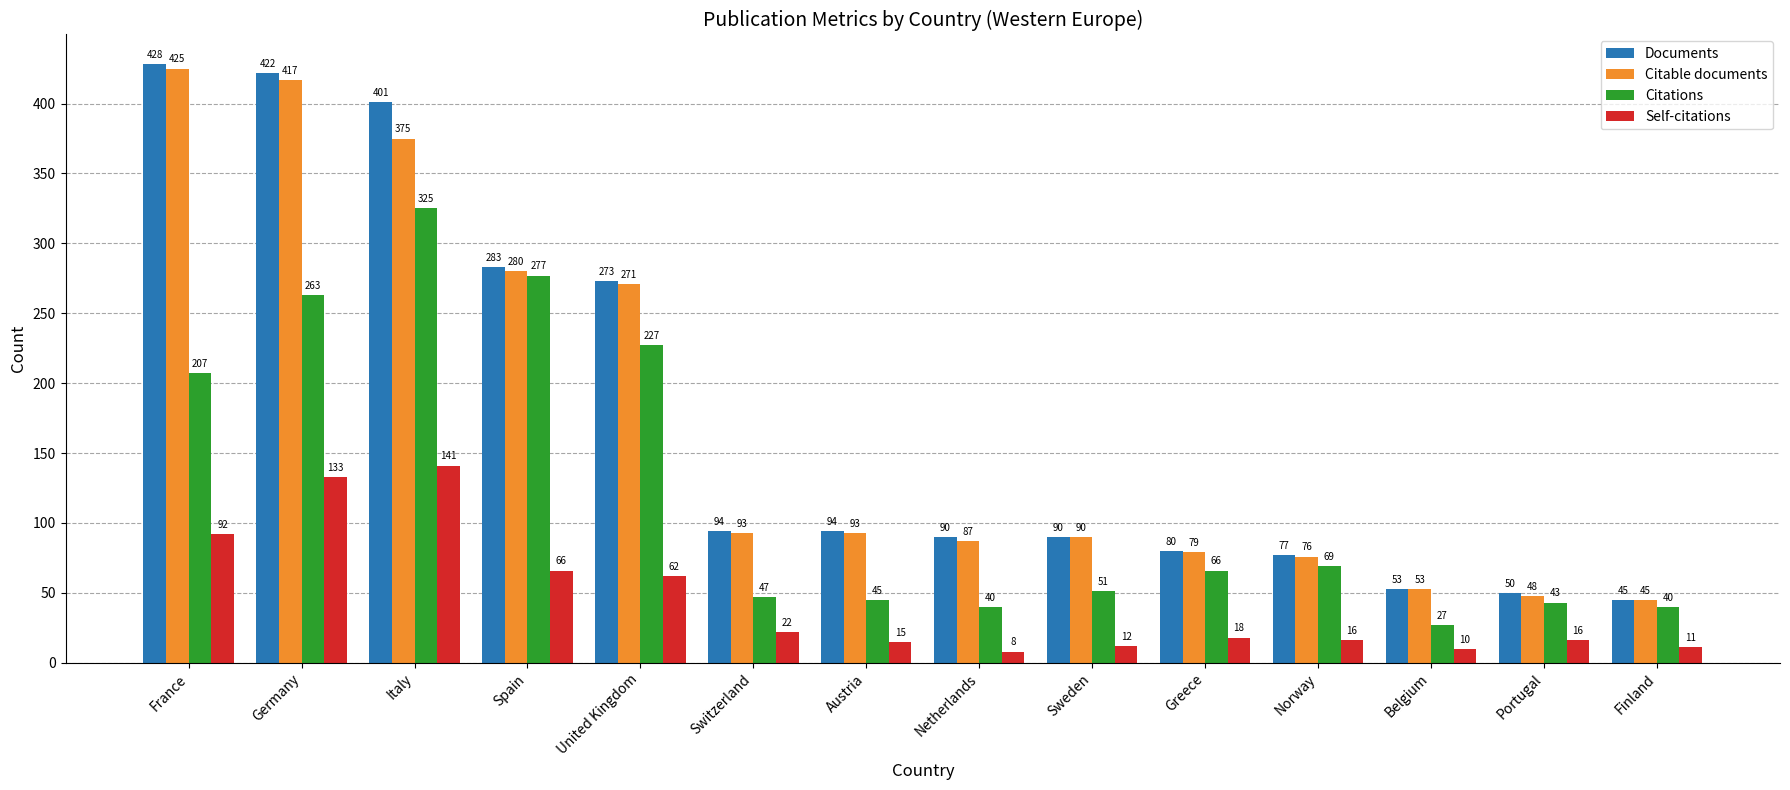

Count the number of categories in the chart.

14